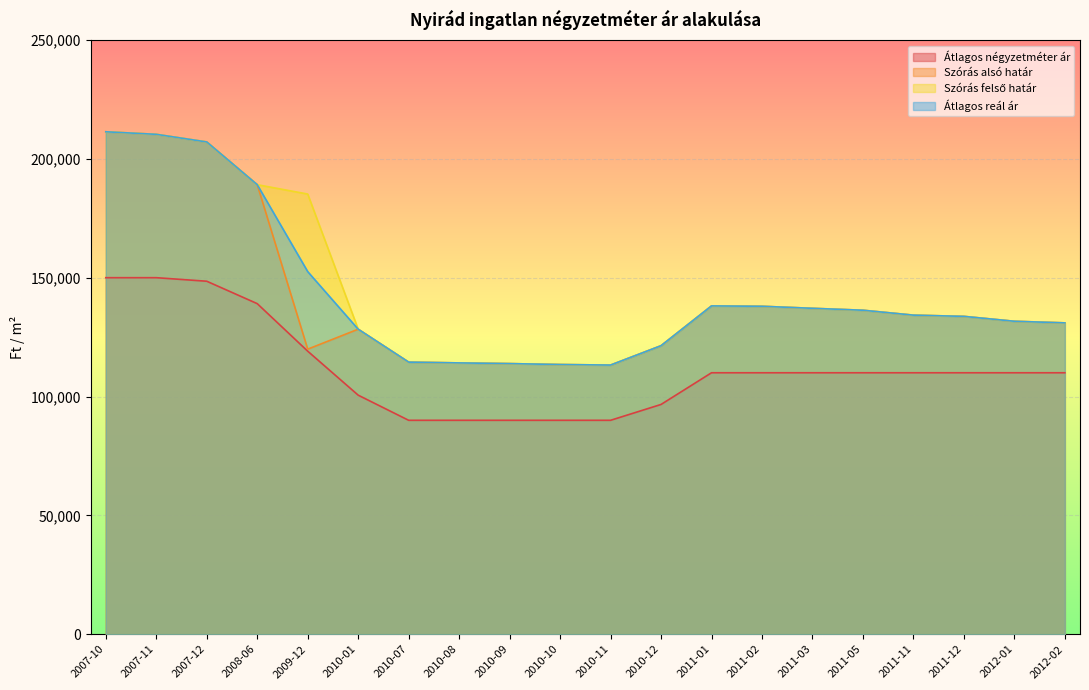

List the series in order of their peak value, highest first.

Szórás alsó határ, Szórás felső határ, Átlagos reál ár, Átlagos négyzetméter ár